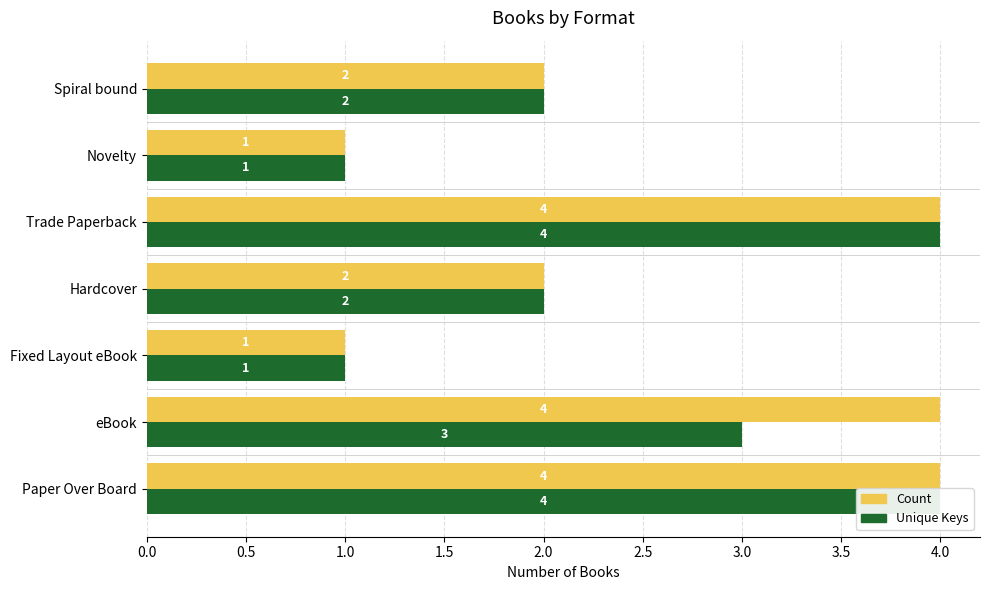

What is the difference between the second highest and second lowest values in the Unique Keys series?

3